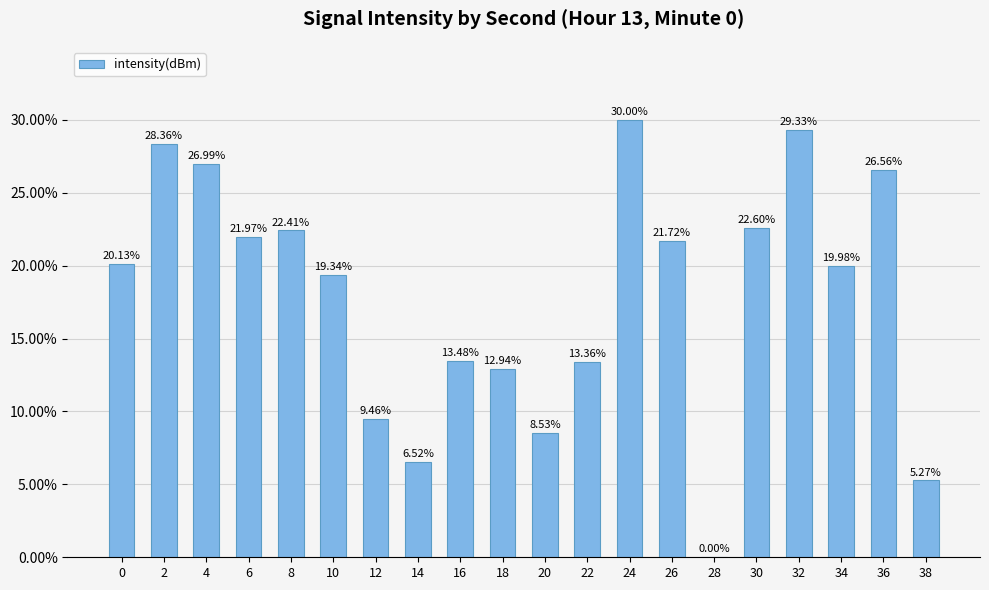

Are the bars horizontal?

No